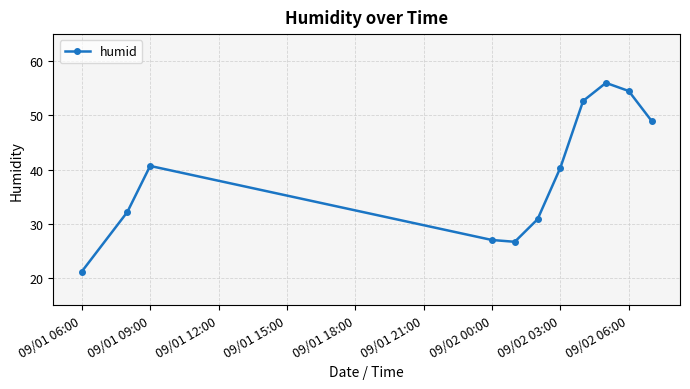

How many data points are above 40?

6